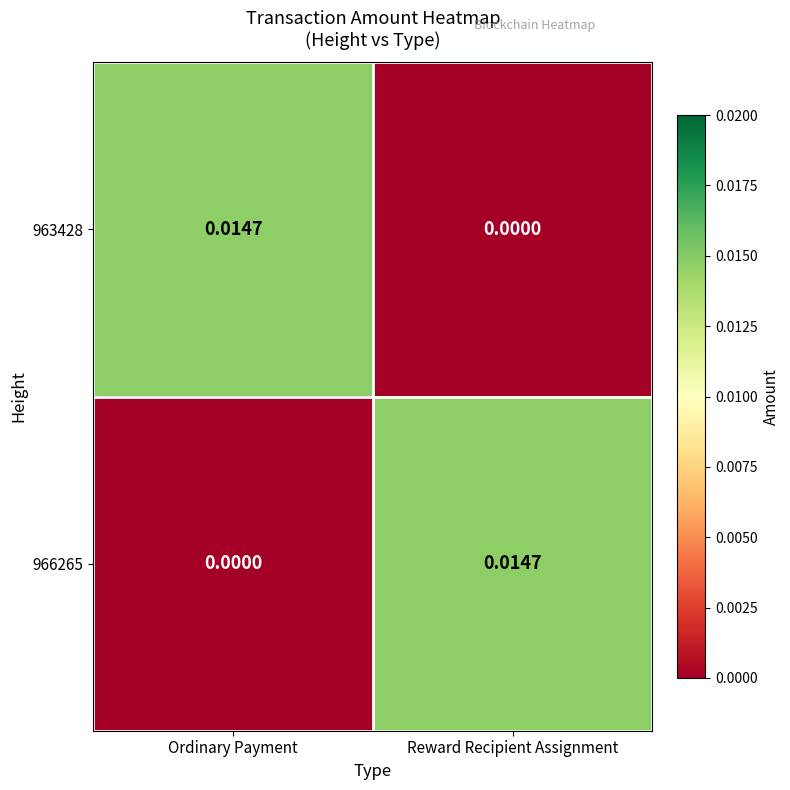

Rank the categories by 966265 value from highest to lowest.

Reward Recipient Assignment, Ordinary Payment